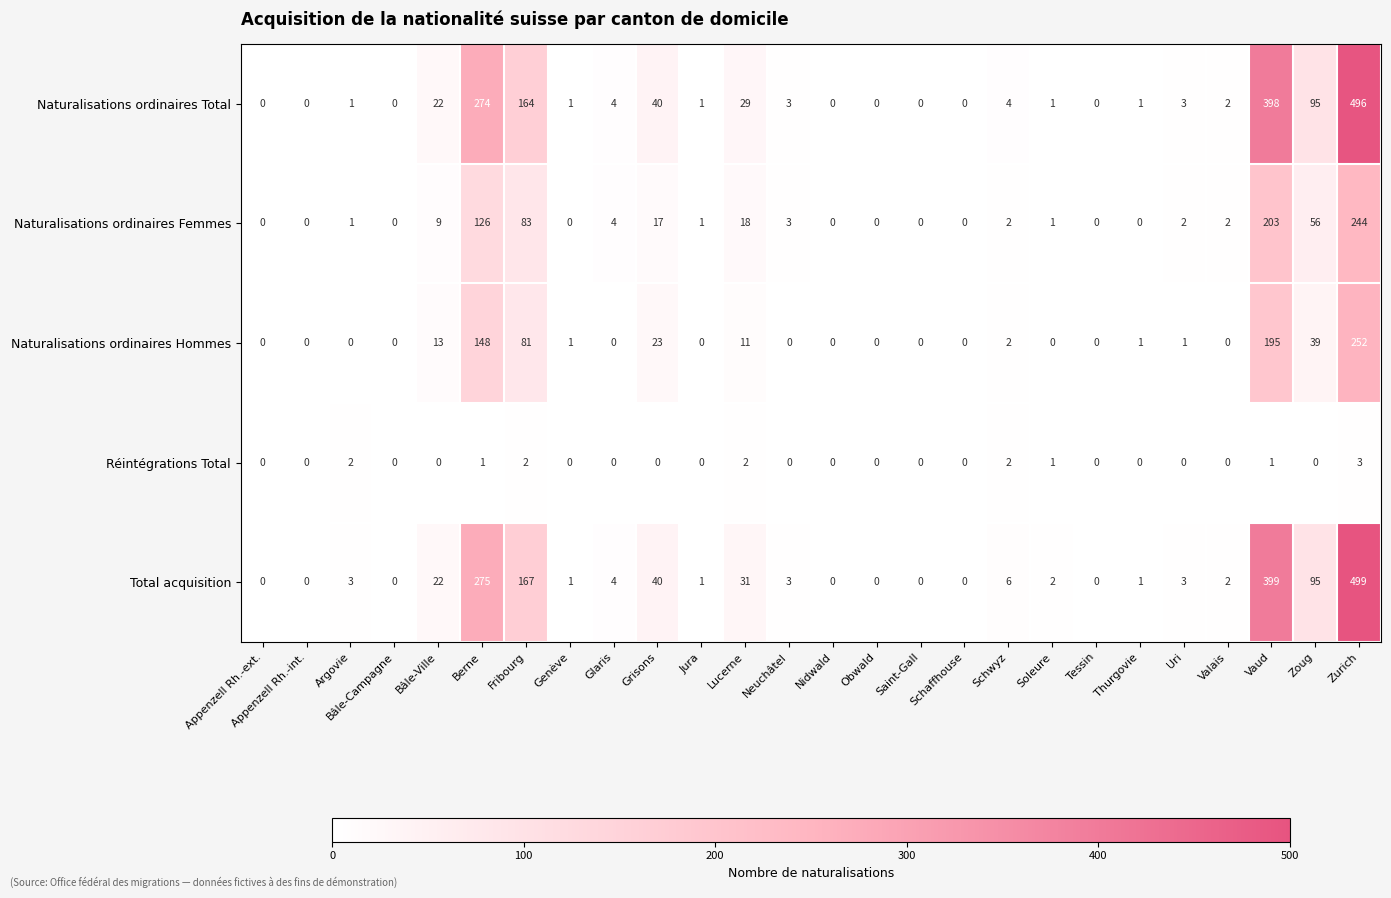

Which series has the largest range (max minus min)?

Total acquisition